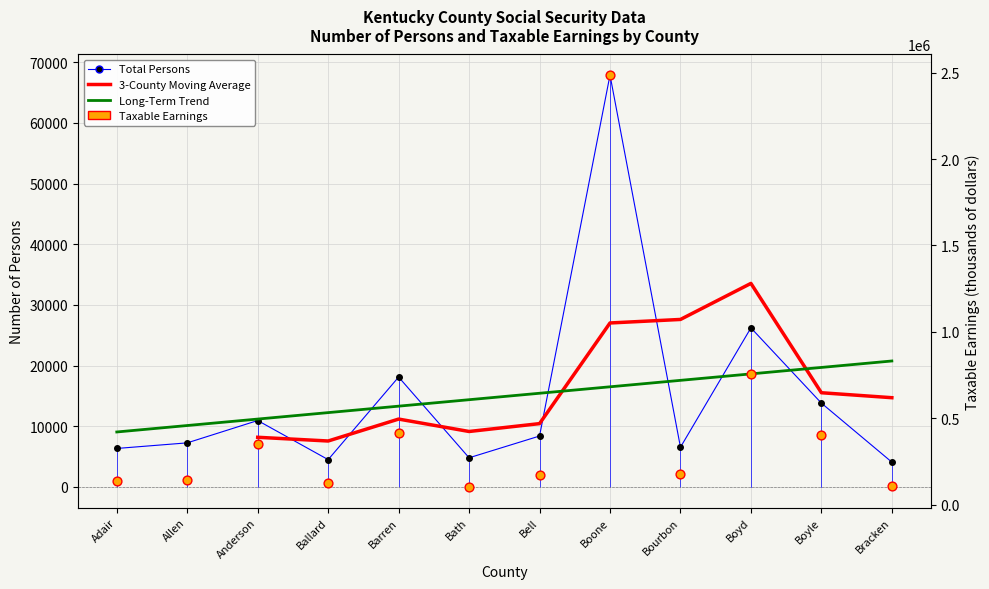

Which series reaches the maximum Y coordinate?

Taxable Earnings (thousands)